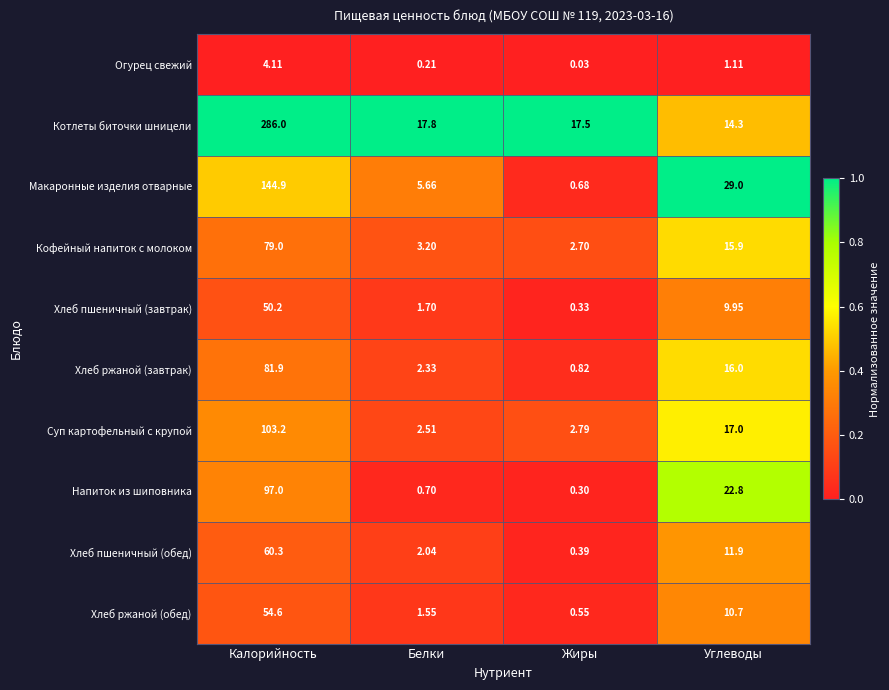

Which series has the largest range (max minus min)?

Котлеты биточки шницели